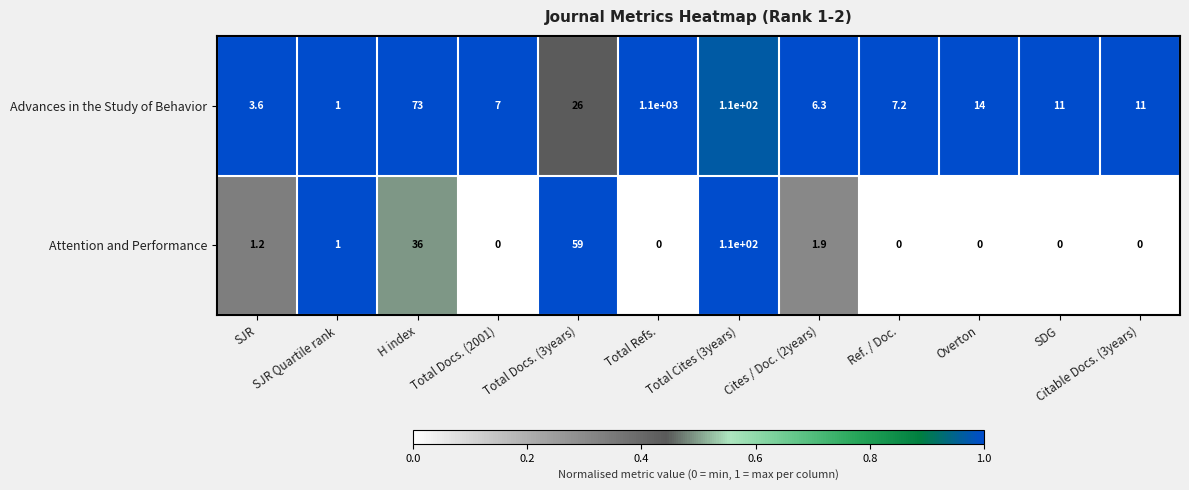

At which label is Advances in the Study of Behavior closest to 550?

Total Cites (3years)